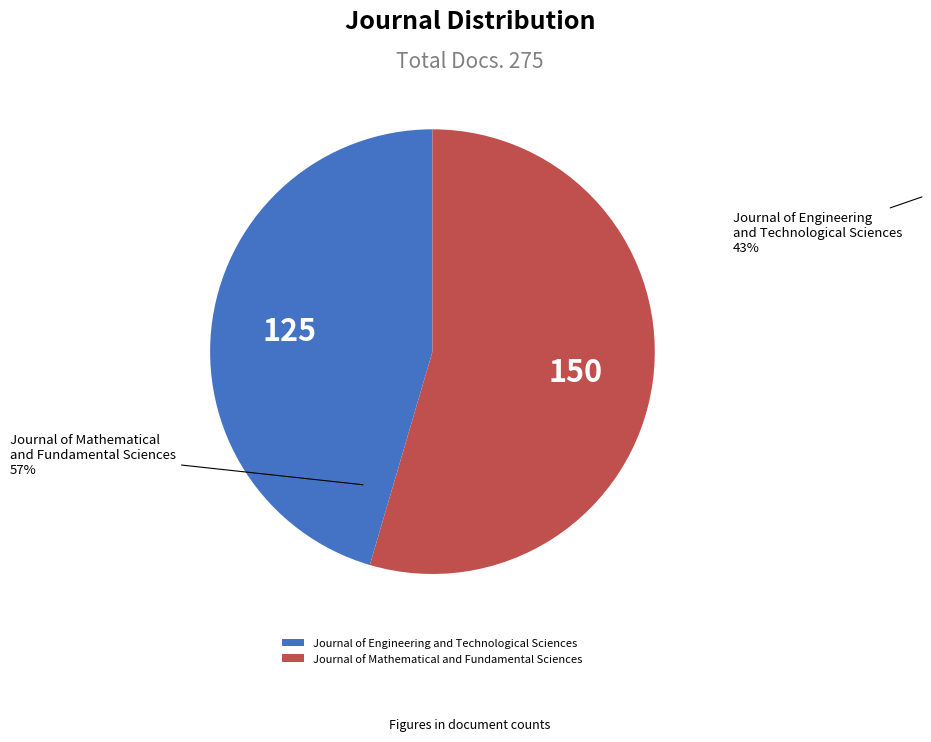

How much of the chart is everything except Journal of Engineering and Technological Sciences?

54.5%